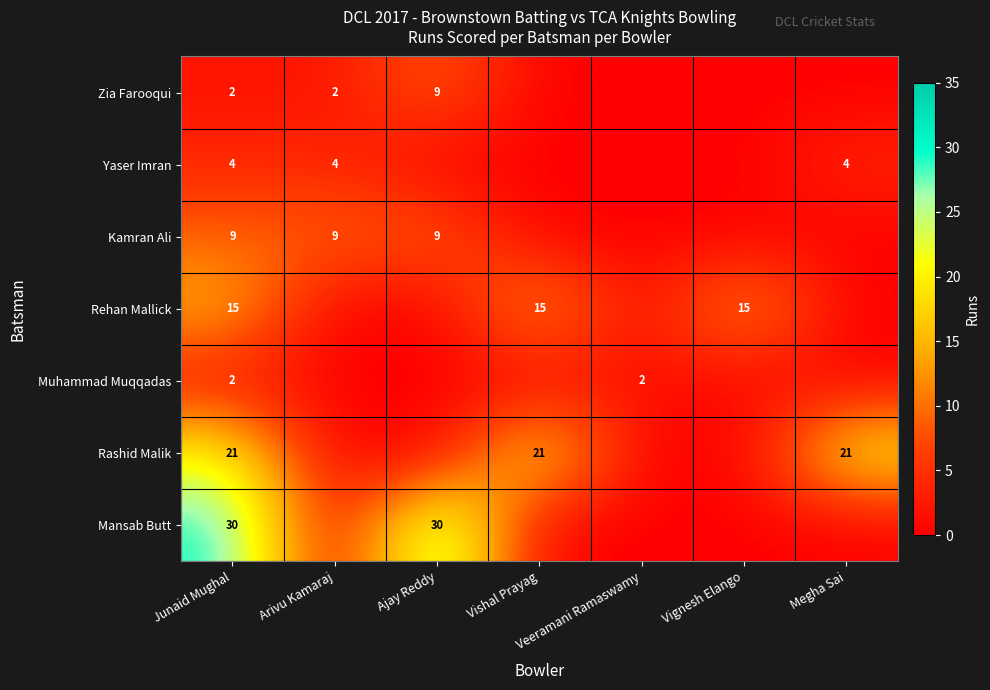

At which category is the sum across all series the highest?

Junaid Mughal